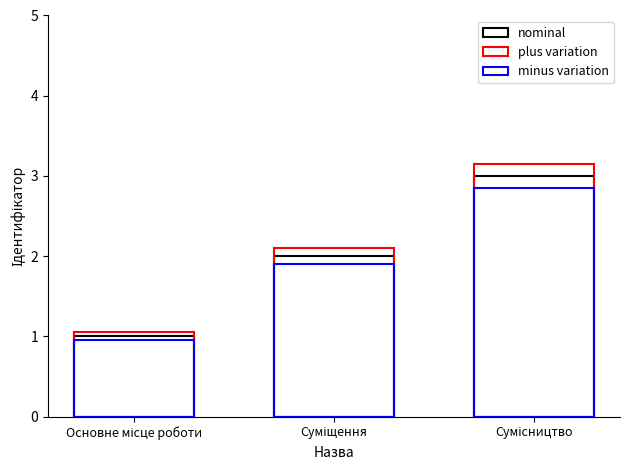

Rank the series at Основне місце роботи from highest to lowest value.

plus variation, nominal, minus variation